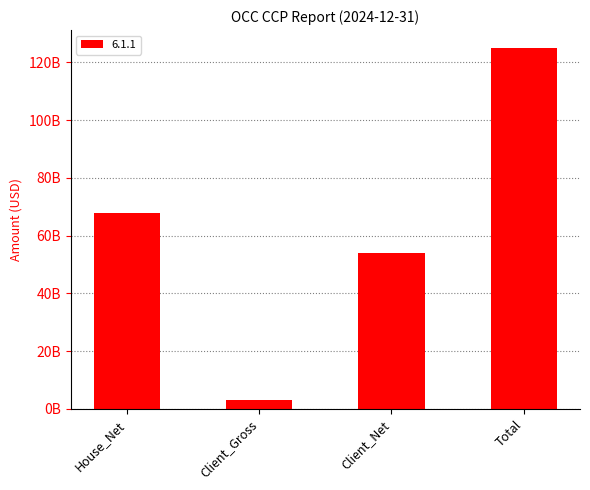

What is the change in value from Client_Gross to Client_Net?

+51031205991